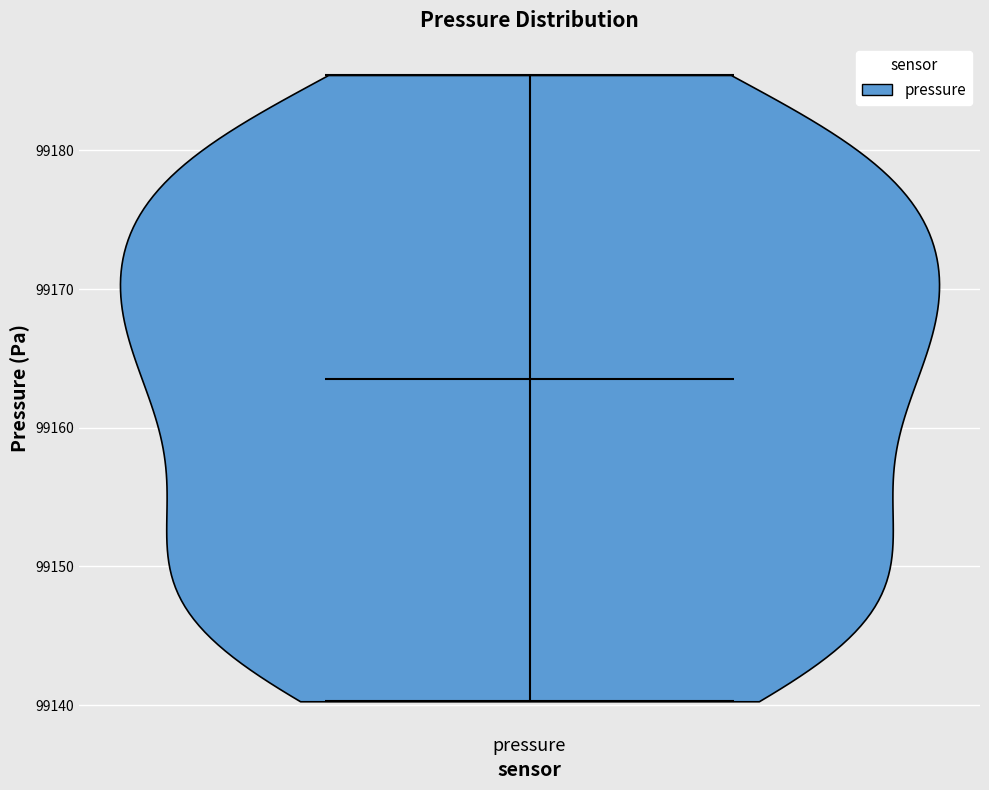

Read this violin plot against the y-axis: where its median line is, and the lowest and highest points the violin reaches. The values are not printed on the chart, so give them approximately, as read against the axis.

median line 99164, lowest point 99140, highest point 99185